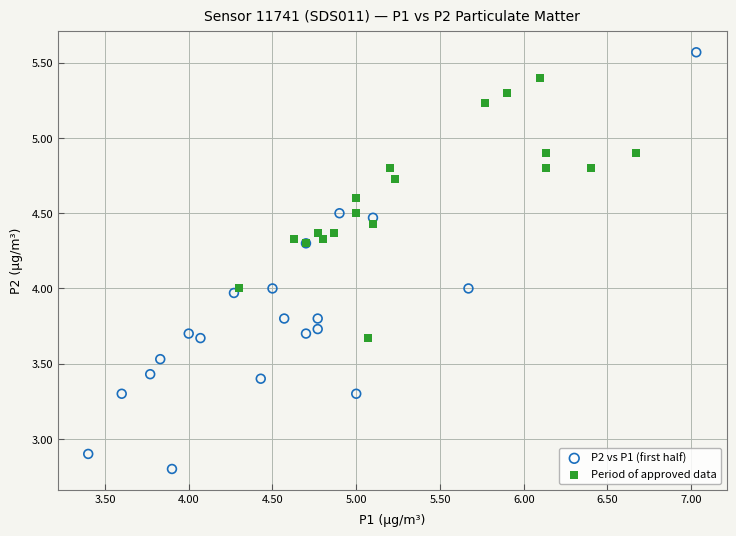

Which series contains the highest Y value?

P2 vs P1 (first half)